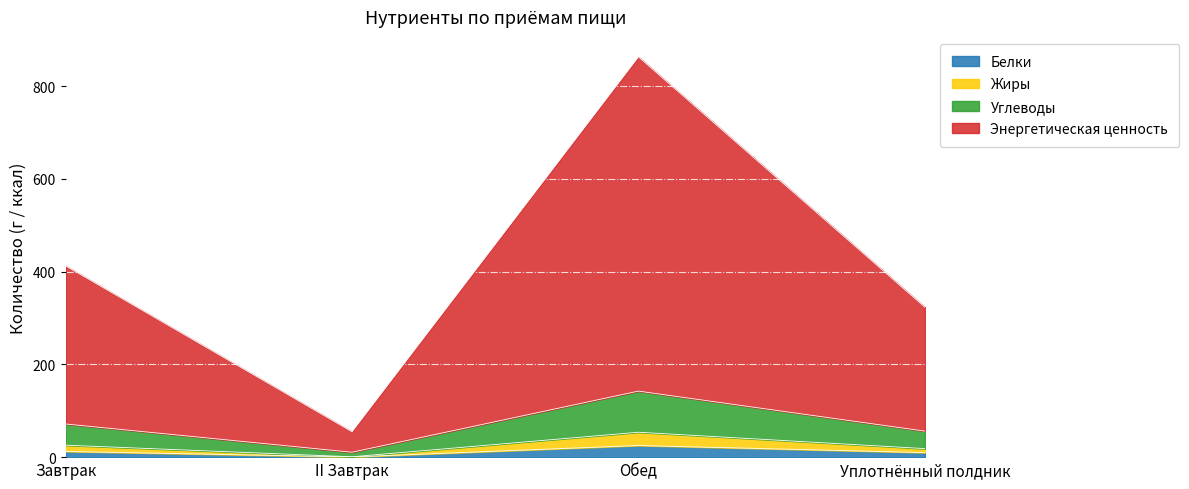

What is the difference between the Белки values at Завтрак and Уплотнённый полдник?

2.5